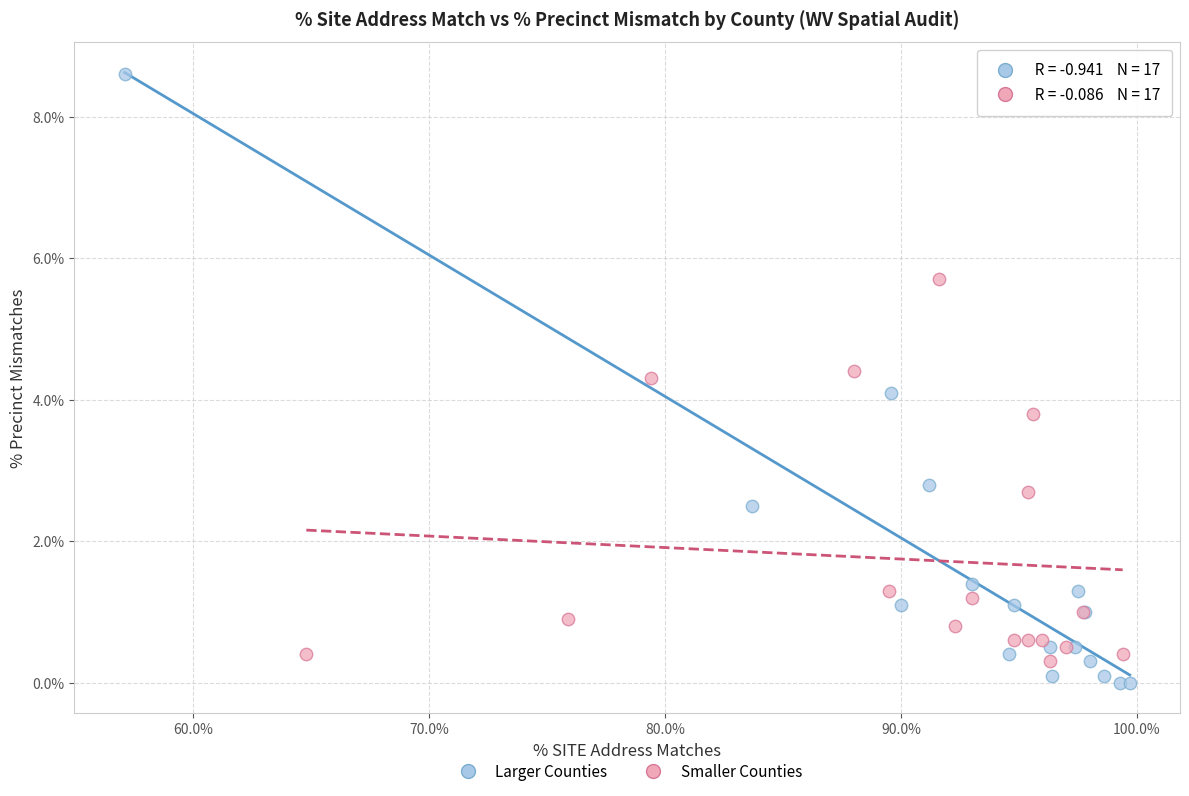

What are all the series names shown in the legend?

Larger Counties, Smaller Counties